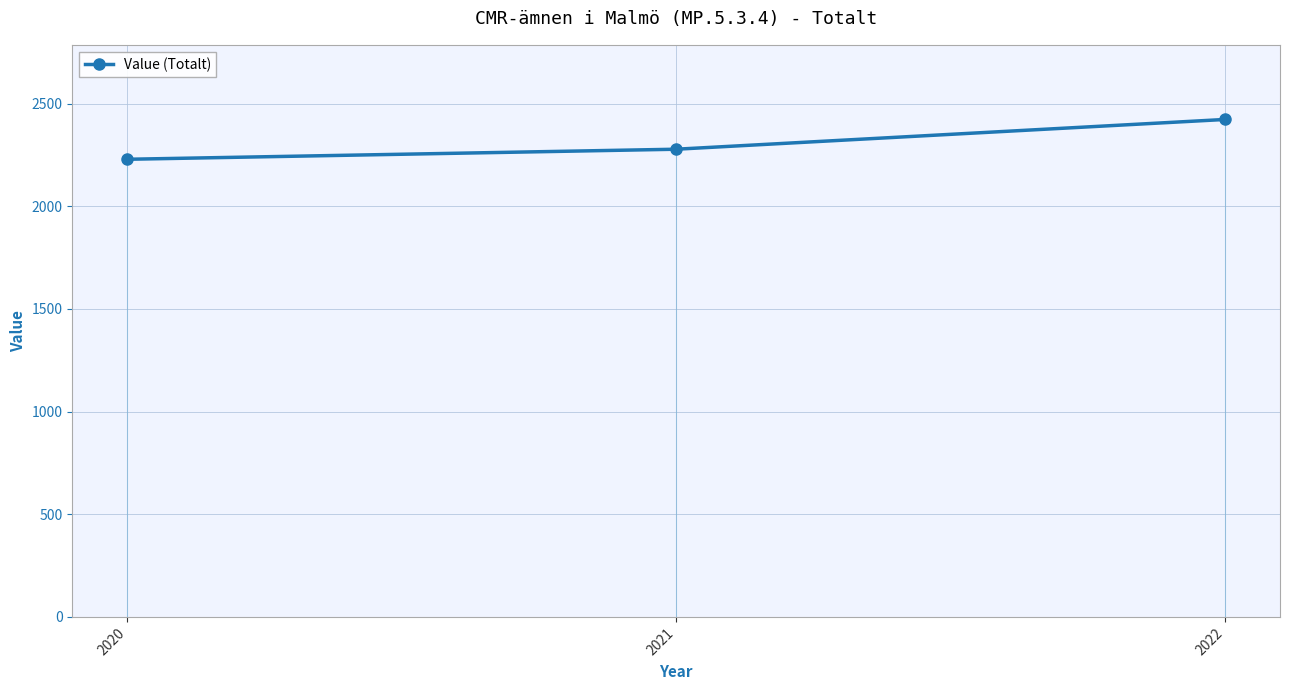

What is the smallest value displayed?

2229